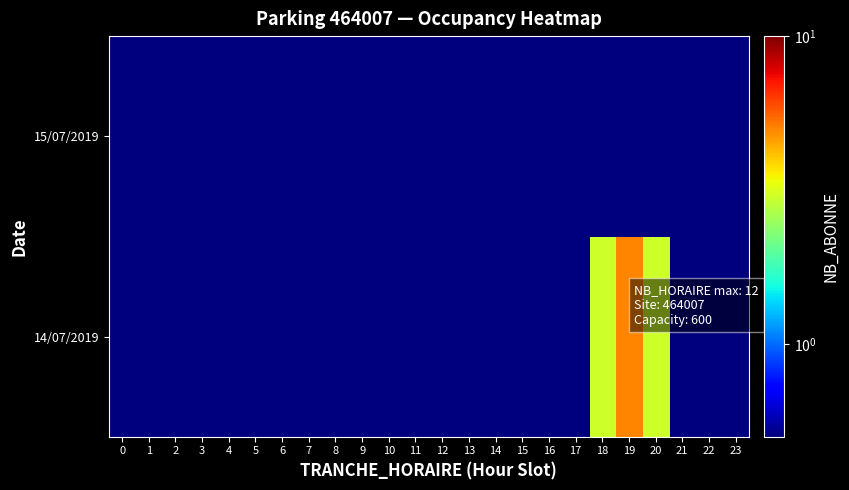

Rank the series by their maximum value, from lowest to highest.

15/07/2019, 14/07/2019